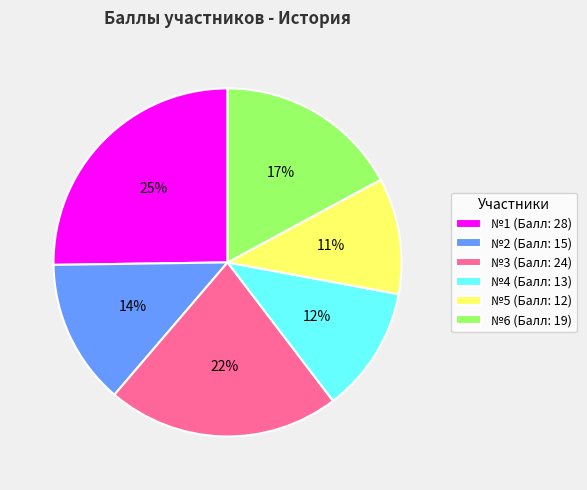

Is the sum of №5 (Балл: 12) and №1 (Балл: 28) greater than half?

No